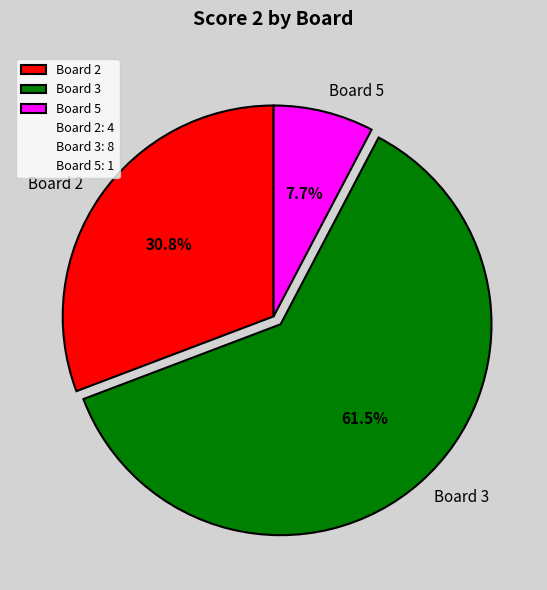

To the nearest percent, what is the combined percentage of Board 5 and Board 2?

38%